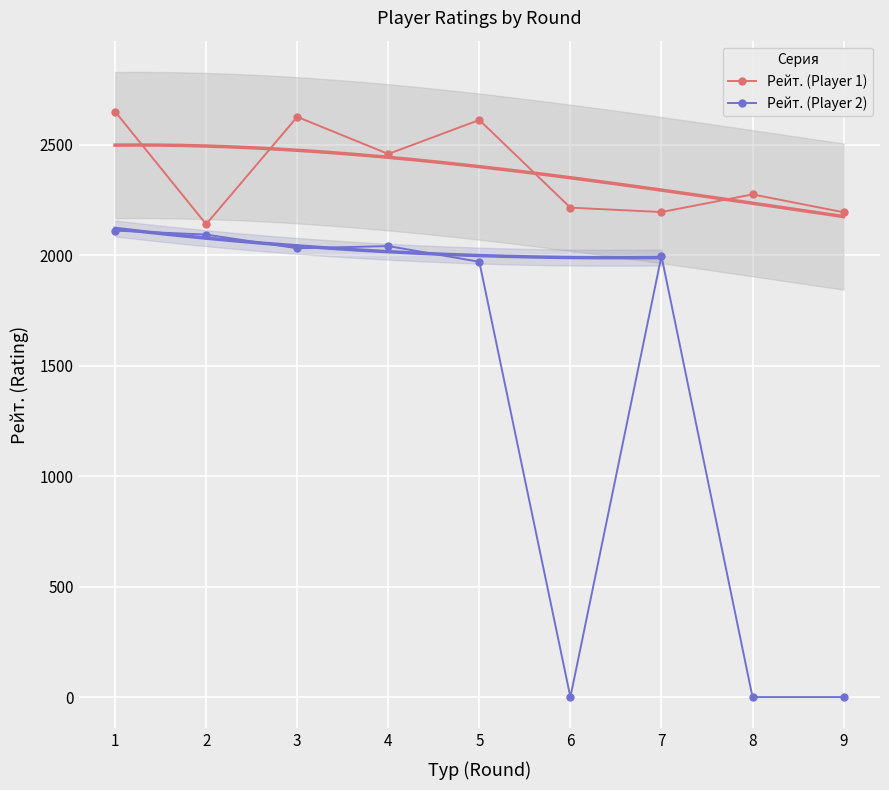

Which category has the lowest value in the Рейт. (Player 2) series?

6